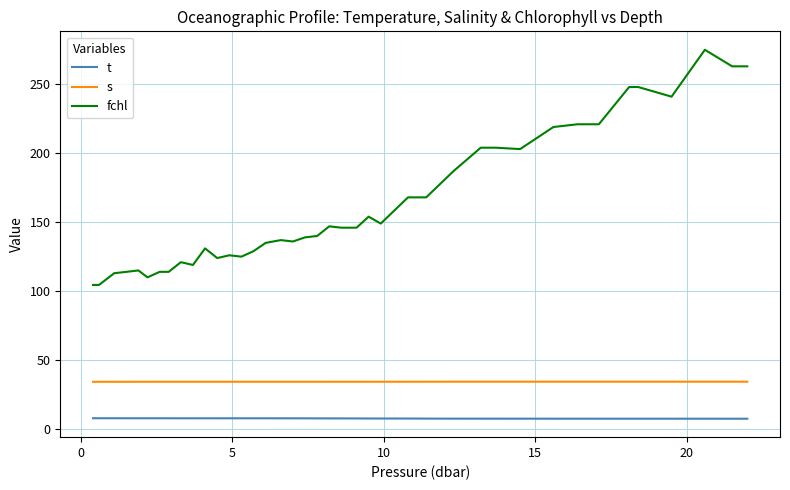

List the series in order of their overall mean, lowest first.

t, s, fchl